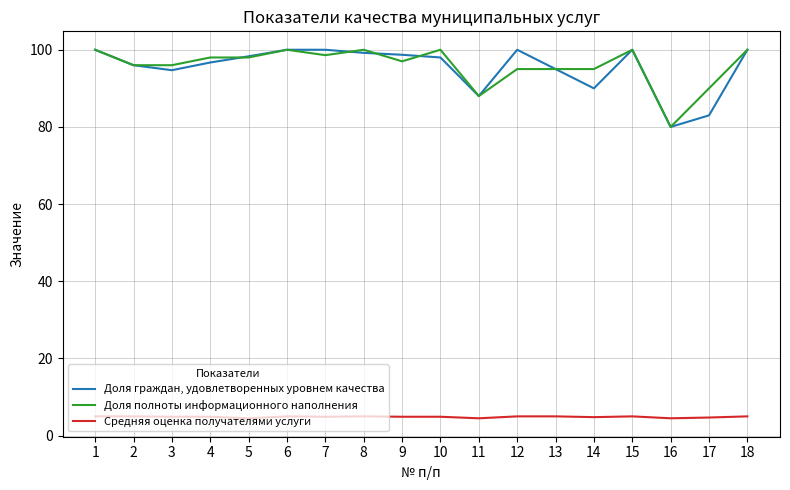

What is the sum of all Средняя оценка получателями услуги values?

87.5